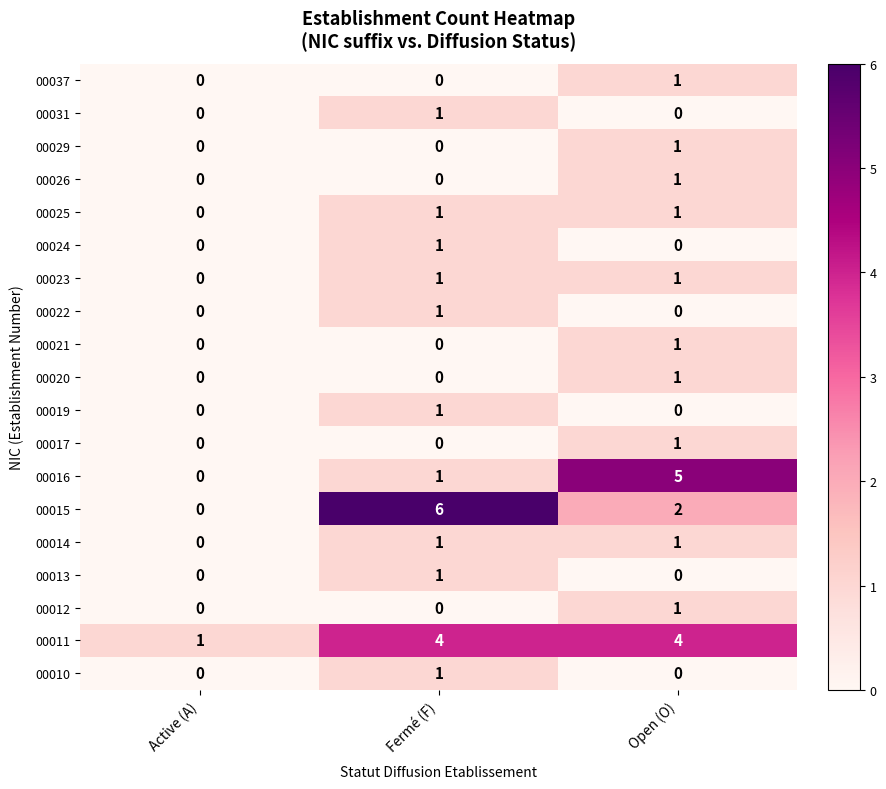

What is the greatest value displayed?

6